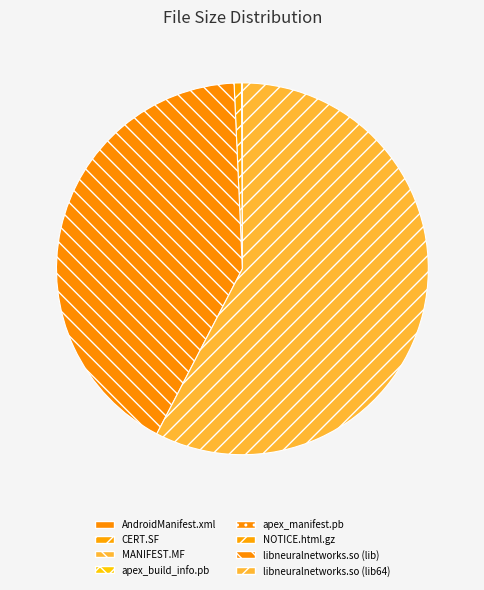

Which slice is the largest?

libneuralnetworks.so (lib64)